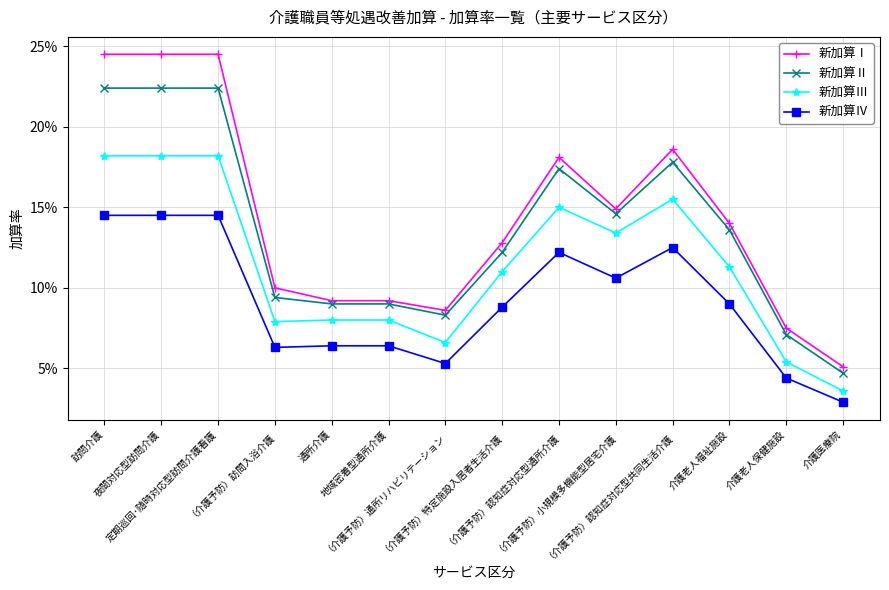

Count the 新加算Ⅱ values in the range 0 to 1.

14